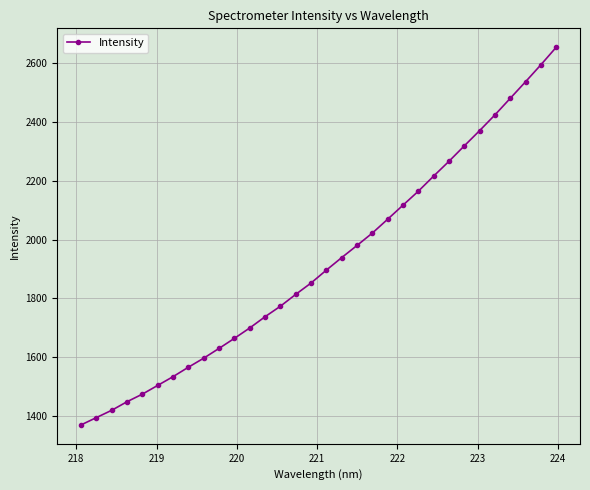

What is the difference between the second highest and second lowest values?

1197.5